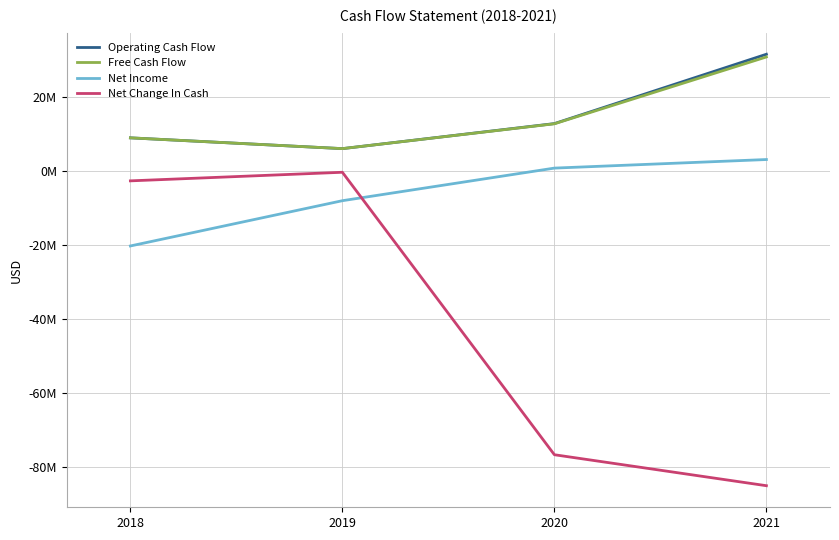

Is this an area chart (filled region under the line)?

No